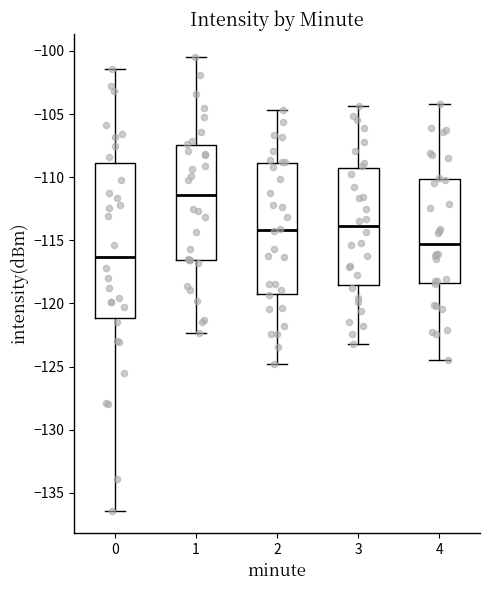

Reading left to right, transcribe this box plot: for each box, give where its median line is, the range the box spans, and where its two whiskers end, as read against the y-axis. The values are not printed on the chart, so give them approximately, as read against the axis.

0: median -116.5, box -121.0 to -109.0, whiskers -136.5 to -101.5
1: median -111.5, box -116.5 to -107.5, whiskers -122.5 to -100.5
2: median -114.0, box -119.0 to -109.0, whiskers -125.0 to -104.5
3: median -114.0, box -118.5 to -109.5, whiskers -123.0 to -104.5
4: median -115.5, box -118.5 to -110.0, whiskers -124.5 to -104.0